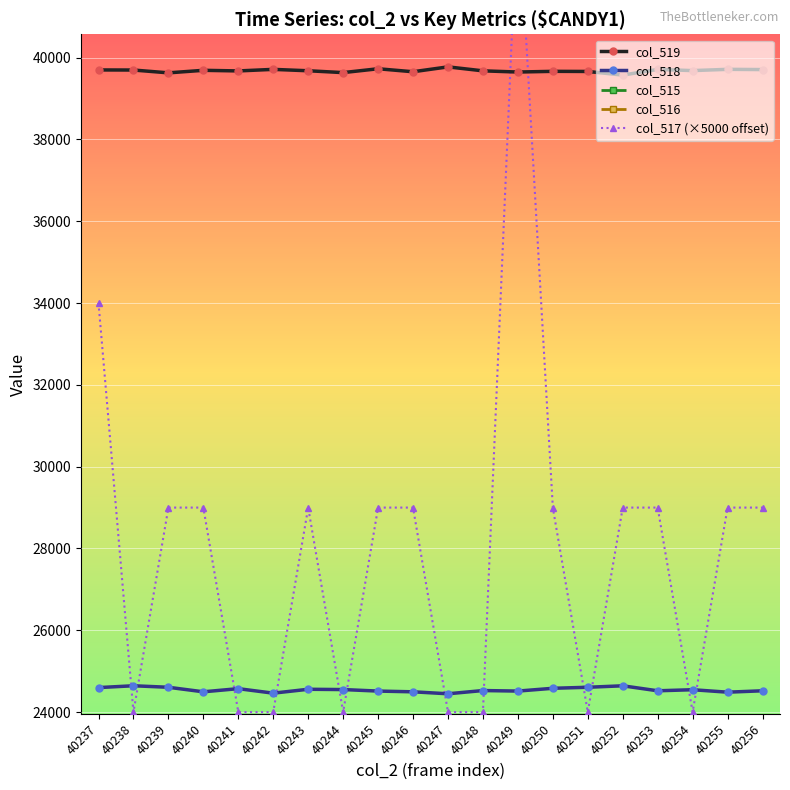

True or false: col_519 and col_516 intersect in this chart.

False